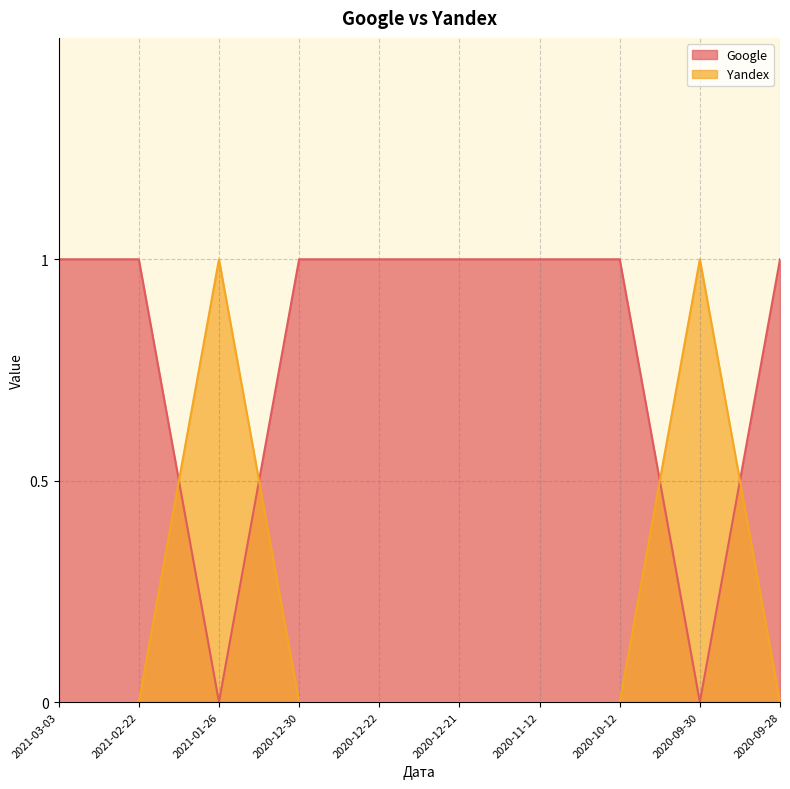

What is the label of the 8th point from the left?

2020-10-12